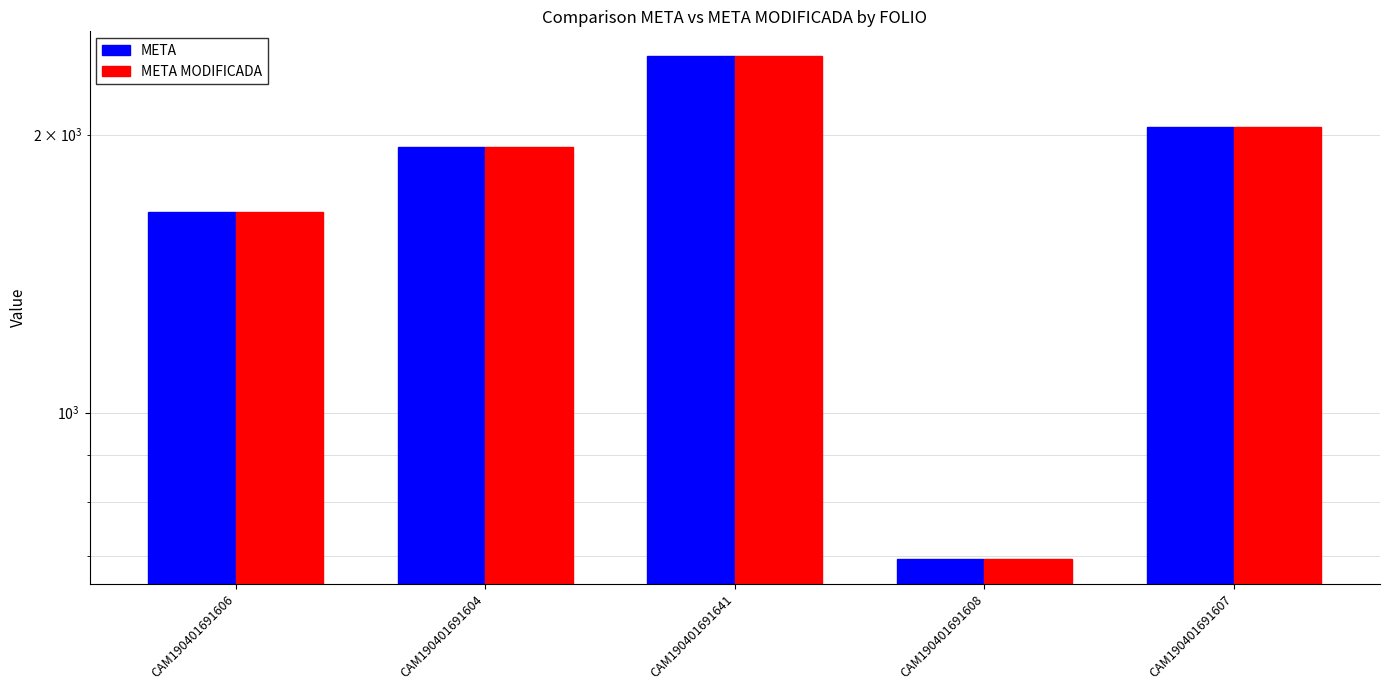

What is the approximate value of META at CAM190401691604?

1938.0